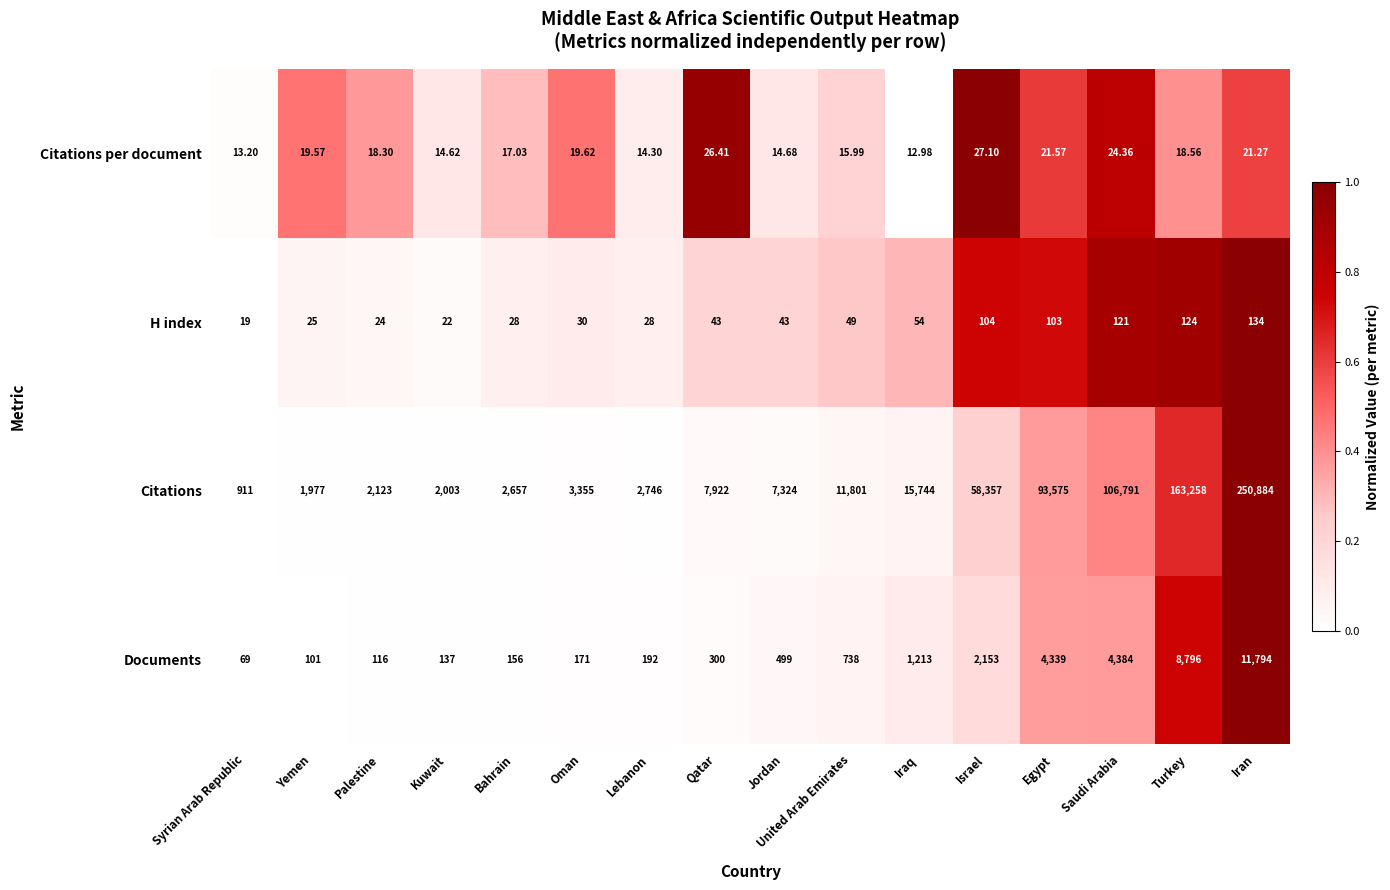

What is the difference between the highest and lowest values at Bahrain?

2640.0